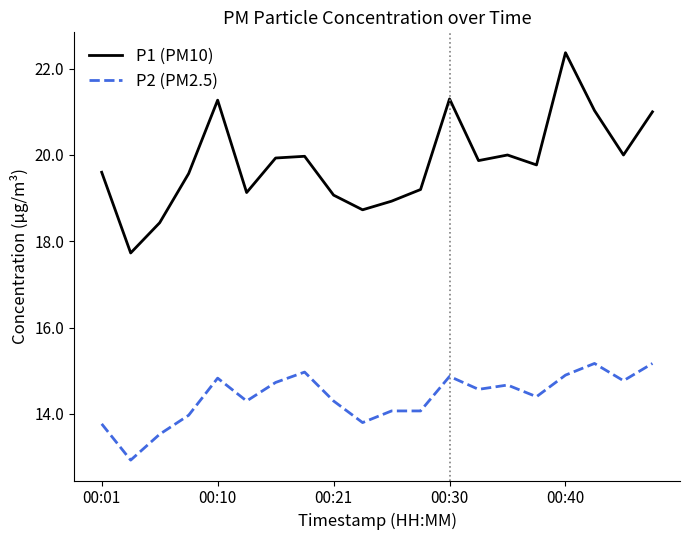

What is the difference between the maximum and second lowest values in the P1 (PM10) series?

3.9